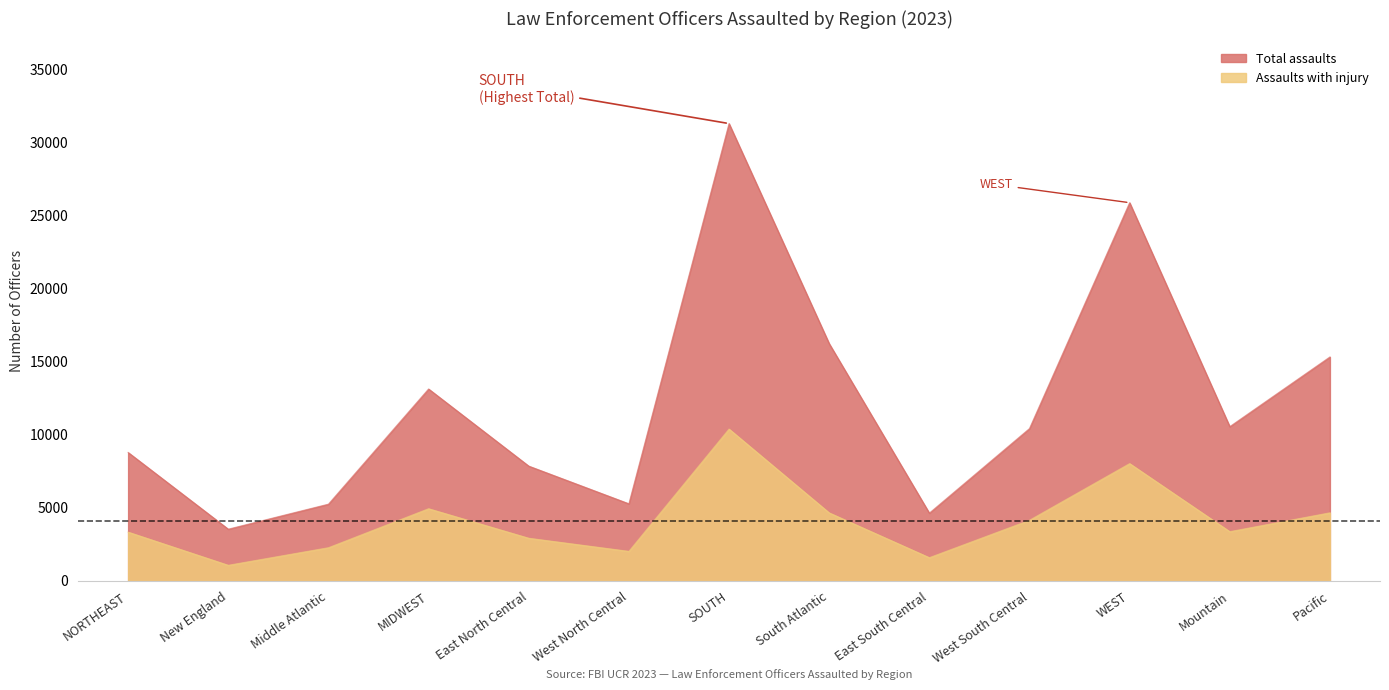

What is the maximum value for Assaults with injury?

10389